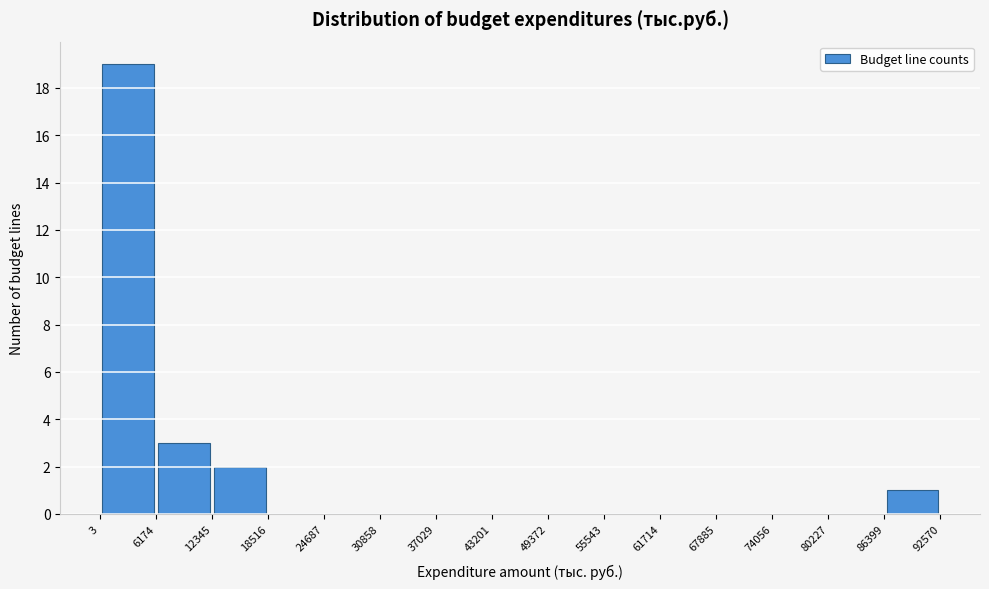

Reading left to right, list every bar in this chart as the range it spans on the x-axis followed by its height. The values are not printed on the chart, so give them approximately, as read against the axis.

3 to 6174: 19
6174 to 12345: 3
12345 to 18516: 2
18516 to 24687: 0
24687 to 30858: 0
30858 to 37029: 0
37029 to 43201: 0
43201 to 49372: 0
49372 to 55543: 0
55543 to 61714: 0
61714 to 67885: 0
67885 to 74056: 0
74056 to 80227: 0
80227 to 86399: 0
86399 to 92570: 1